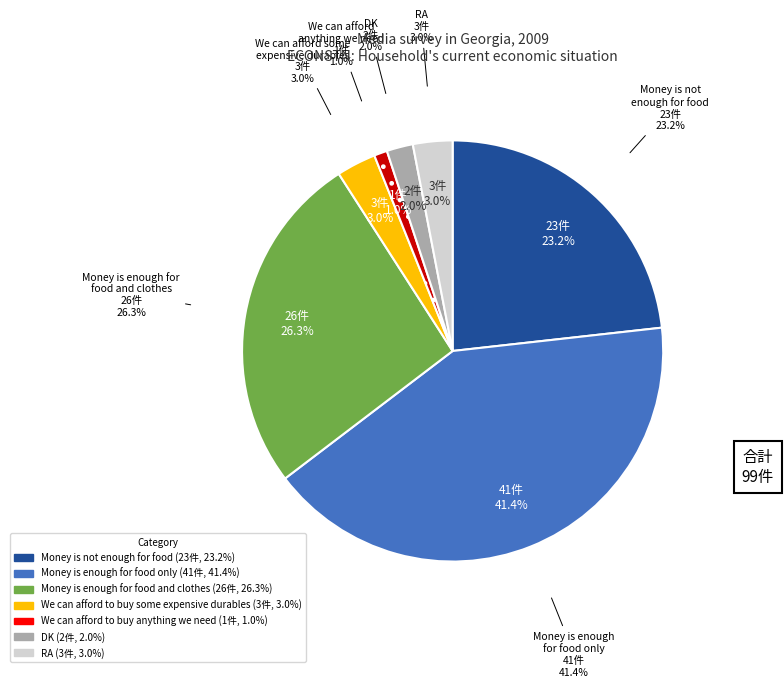

How many segments does this pie chart have?

7